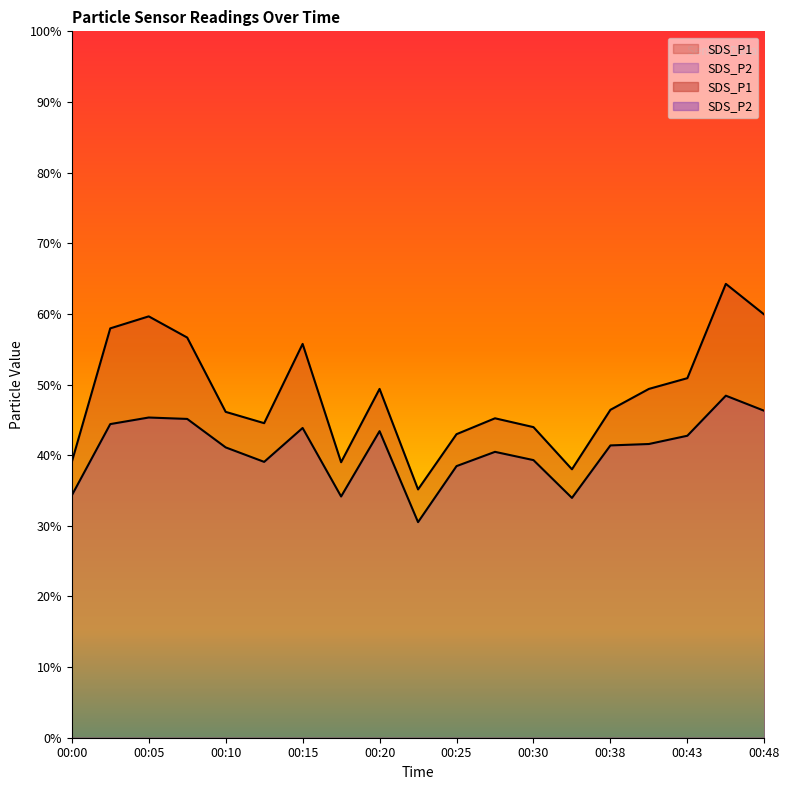

At which label is SDS_P2 closest to 39?

00:13